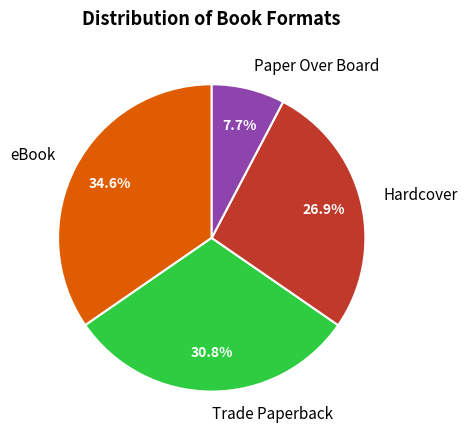

How many slices are in this pie chart?

4